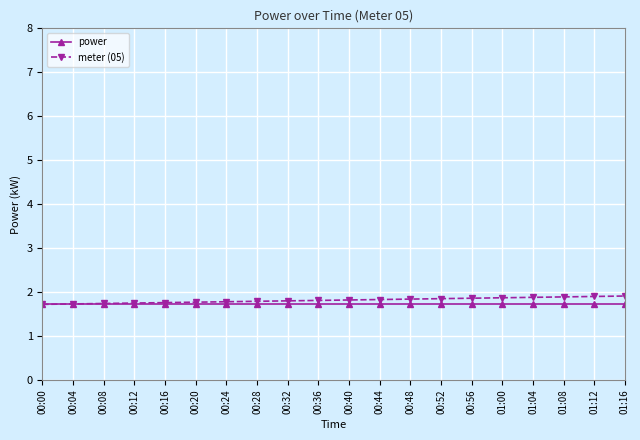

Is the value of meter (05) at 00:48 greater than the value of power at 00:32?

Yes